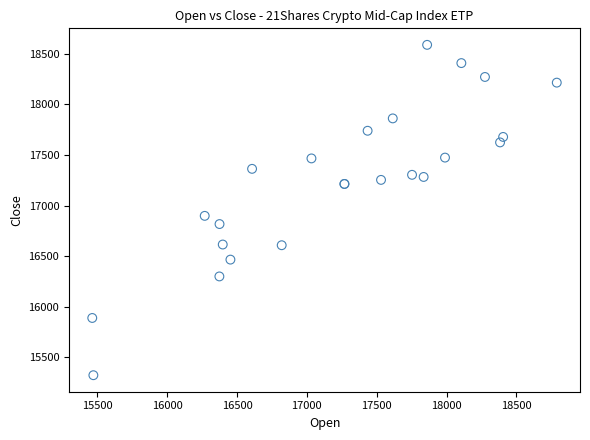

What Y value in the scatter plot is closest to 16955?

16898